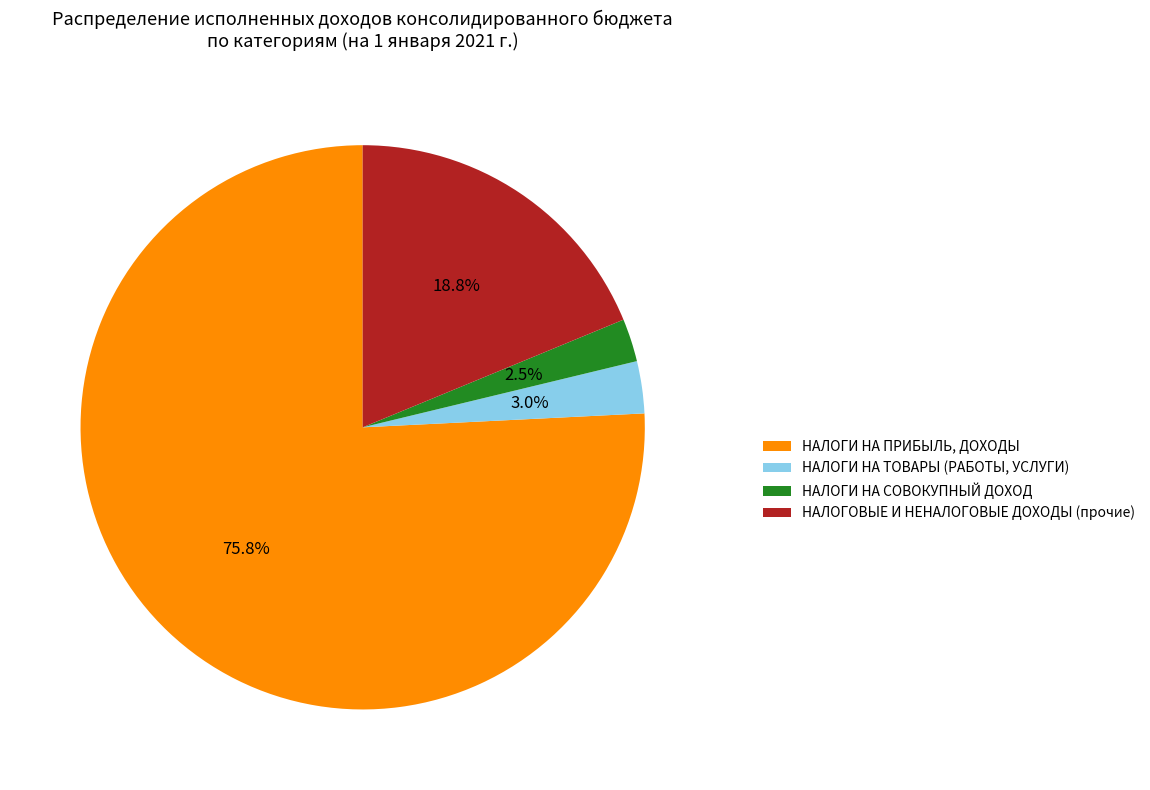

Between НАЛОГОВЫЕ И НЕНАЛОГОВЫЕ ДОХОДЫ (прочие) and НАЛОГИ НА ТОВАРЫ (РАБОТЫ, УСЛУГИ), which is larger?

НАЛОГОВЫЕ И НЕНАЛОГОВЫЕ ДОХОДЫ (прочие)